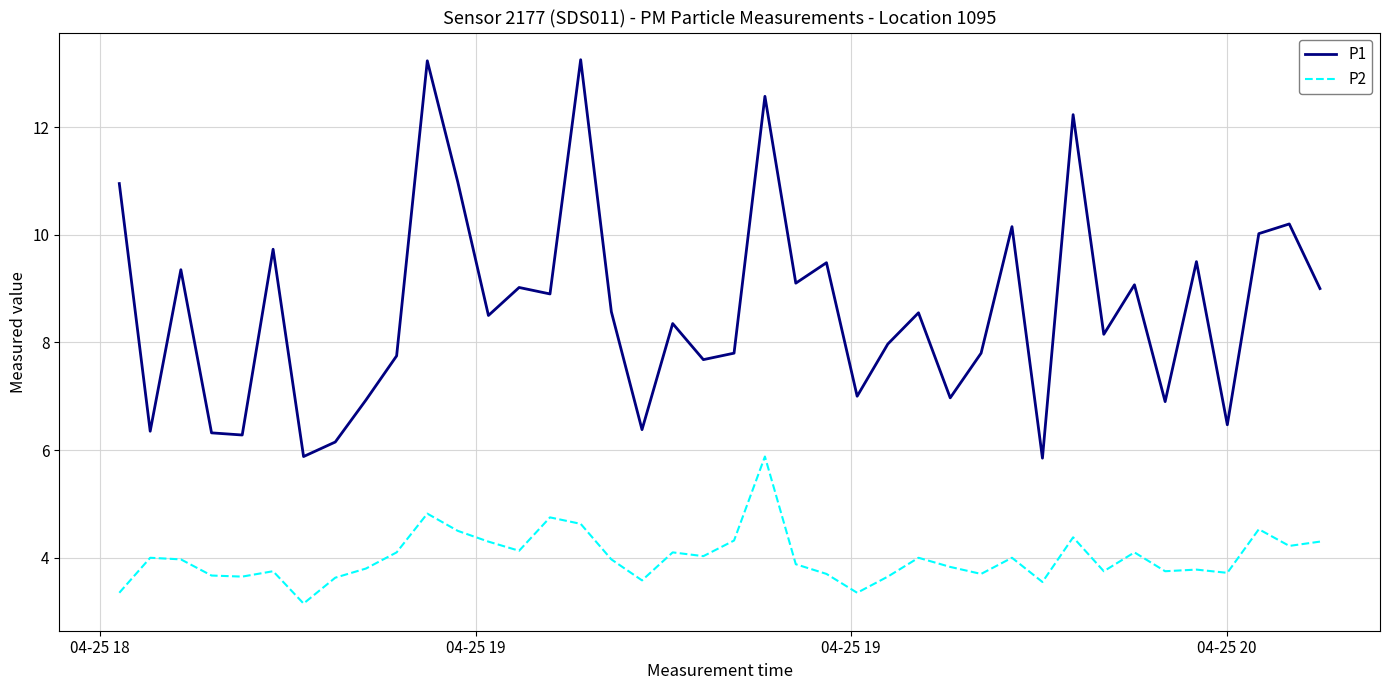

List the series in order of their overall mean, highest first.

P1, P2